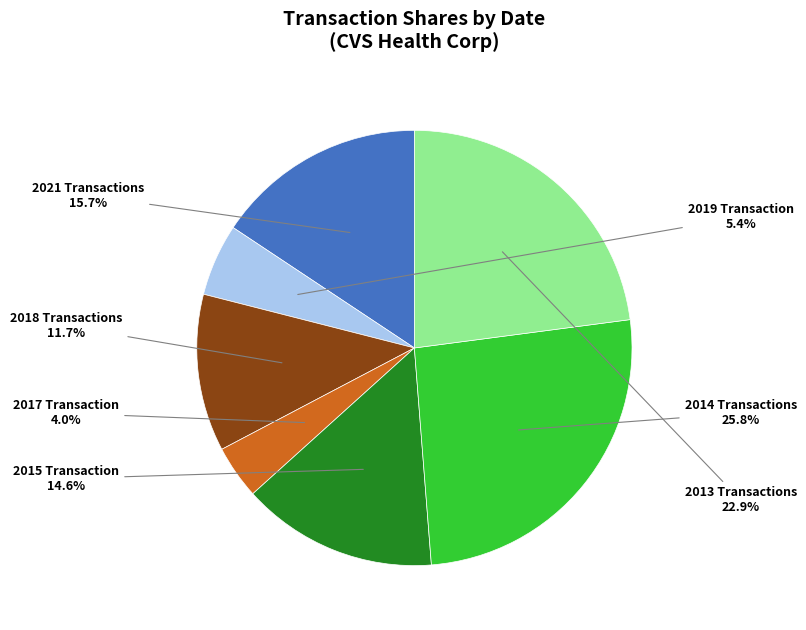

Does any single category account for the majority?

No